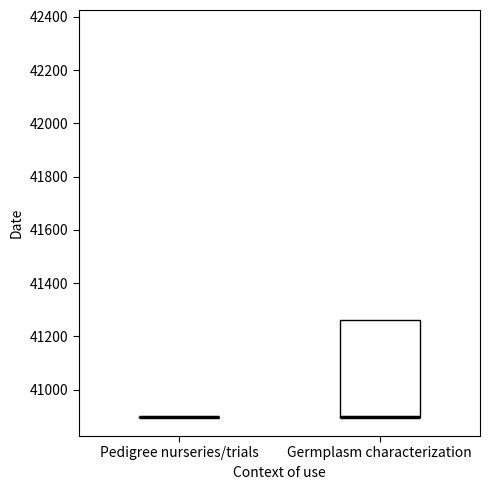

Where is the lower edge of the box for Germplasm characterization on the y-axis? The values are not printed on the chart, so give them approximately, as read against the axis.

40900